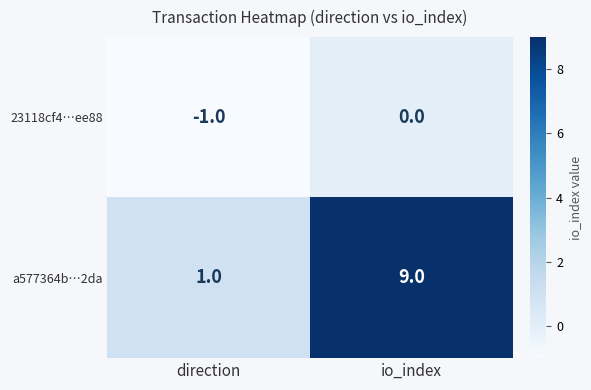

Which label corresponds to the largest value in the chart?

io_index